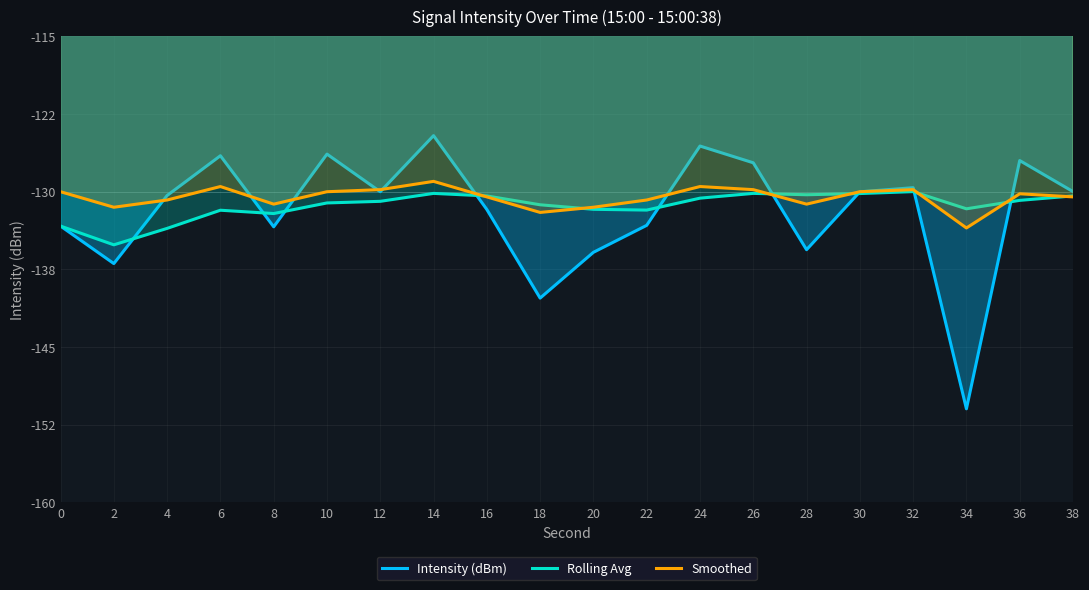

What is the difference between the maximum and minimum values in the Intensity (dBm) series?

26.4